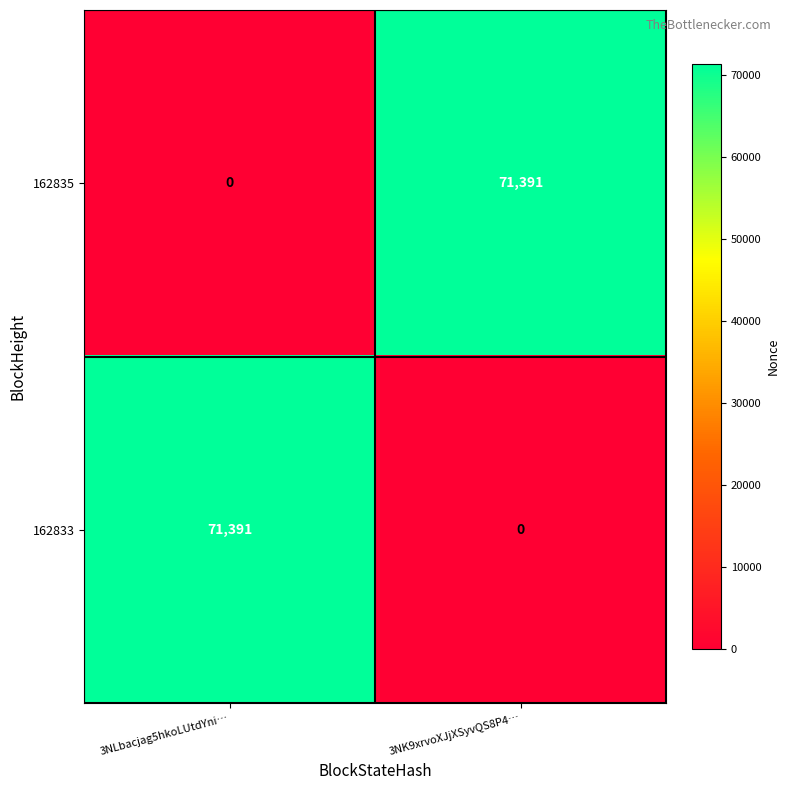

At how many categories does at least one series exceed 31155?

2